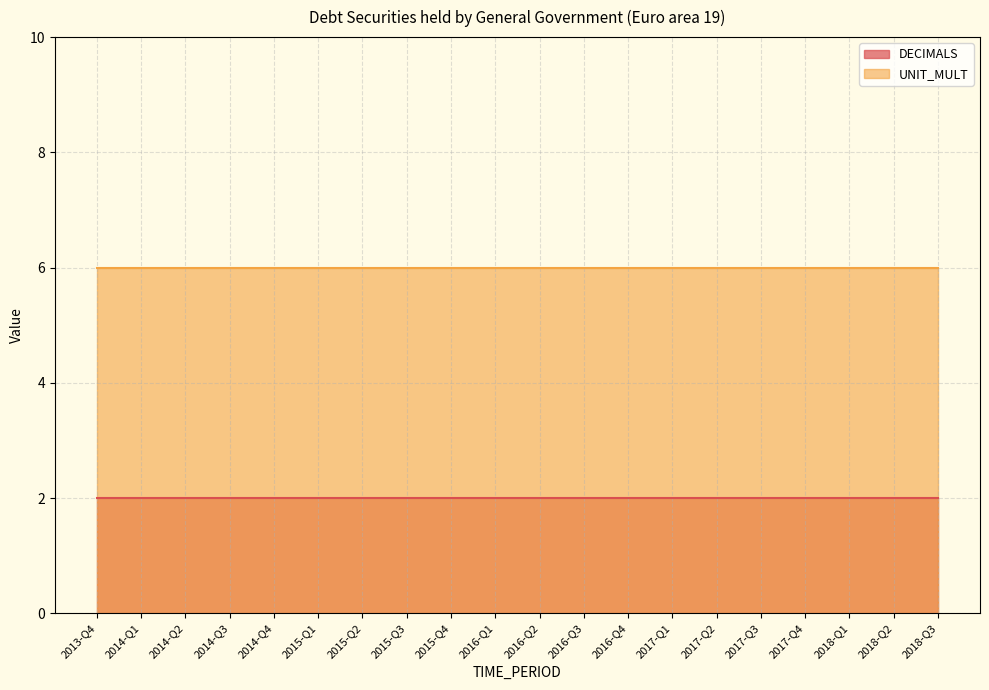

What is the label of the 18th point from the left?

2018-Q1